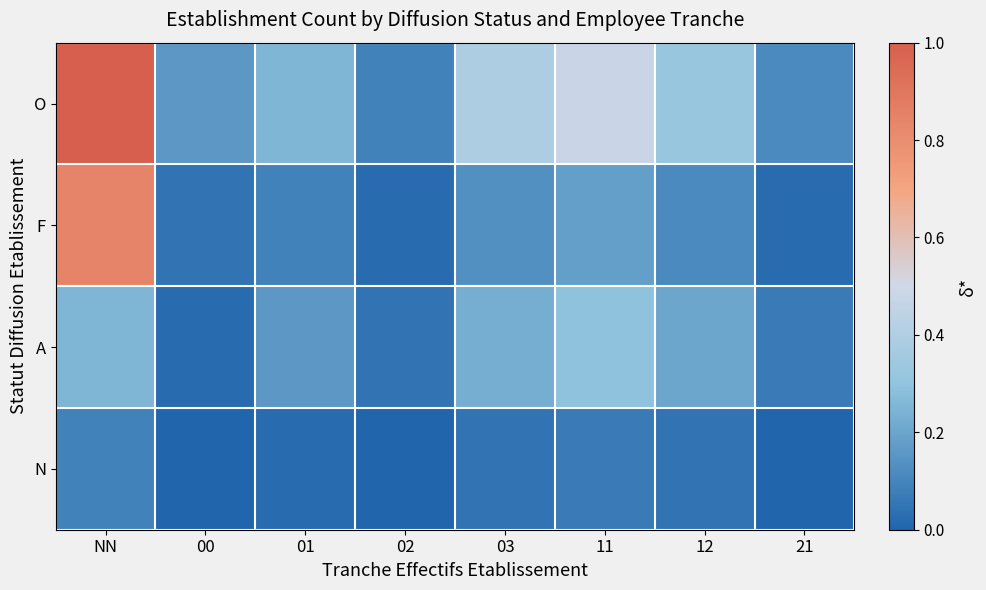

List the series in order of their peak value, lowest first.

N, A, F, O